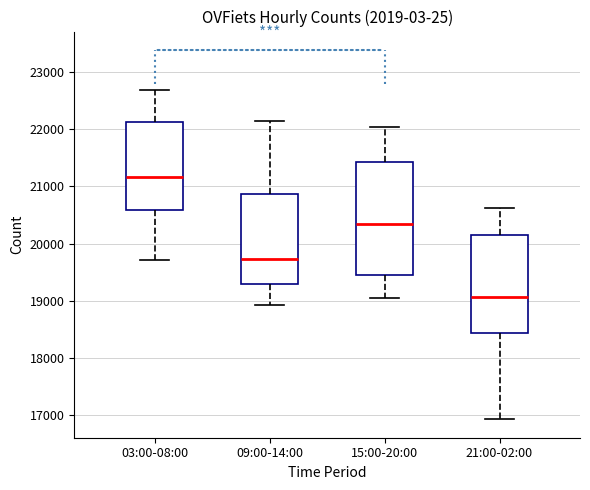

Reading left to right, read every box against the y-axis: the position of its median line, the range the box covers, and the ends of its whiskers. The values are not printed on the chart, so give them approximately, as read against the axis.

03:00-08:00: median 21200, box 20600 to 22100, whiskers 19700 to 22700
09:00-14:00: median 19700, box 19300 to 20900, whiskers 18900 to 22100
15:00-20:00: median 20300, box 19500 to 21400, whiskers 19100 to 22000
21:00-02:00: median 19100, box 18400 to 20200, whiskers 16900 to 20600